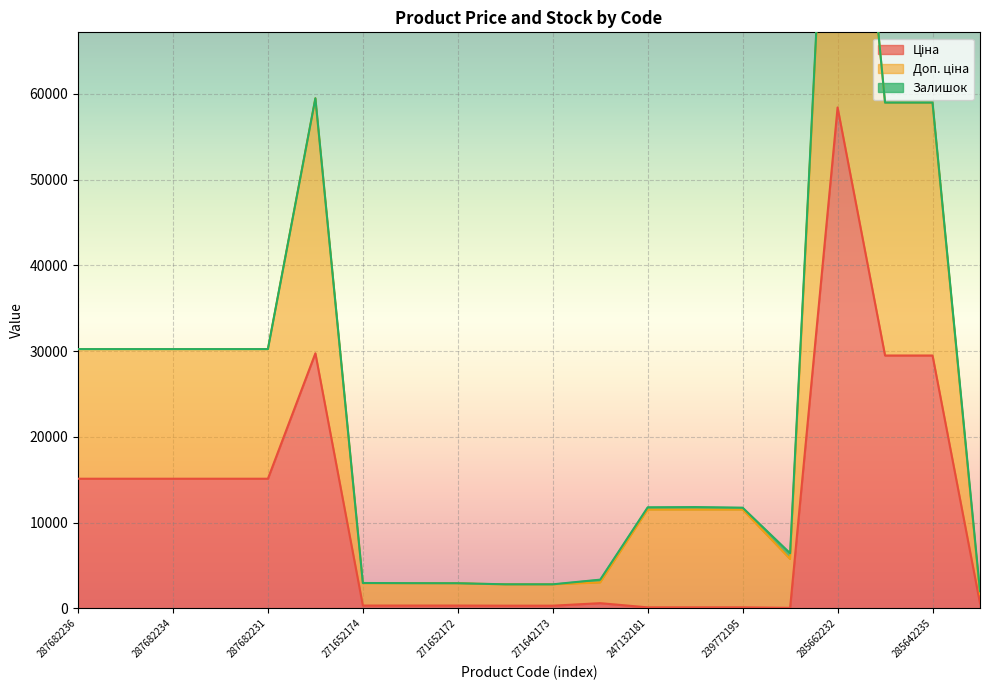

Is it true that Ціна equals 58426.5 at 285662232?

True